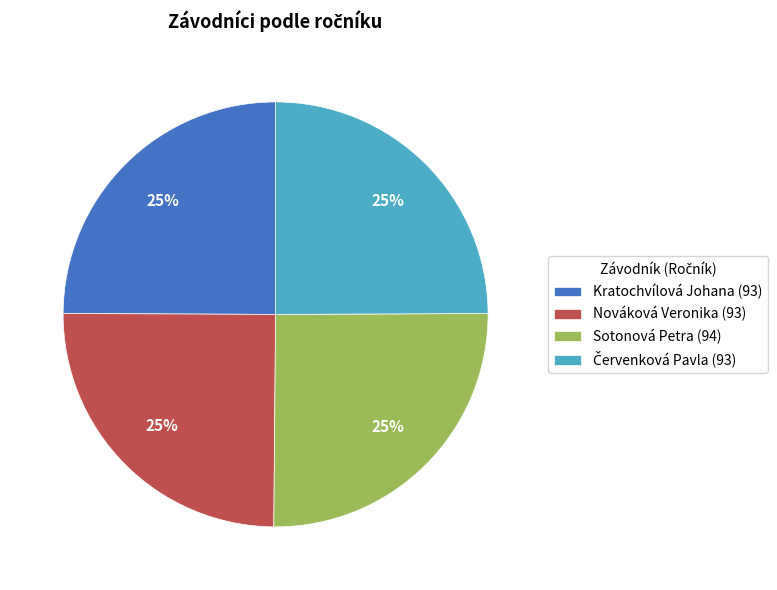

To the nearest percent, what portion does Nováková Veronika (93) represent?

25%